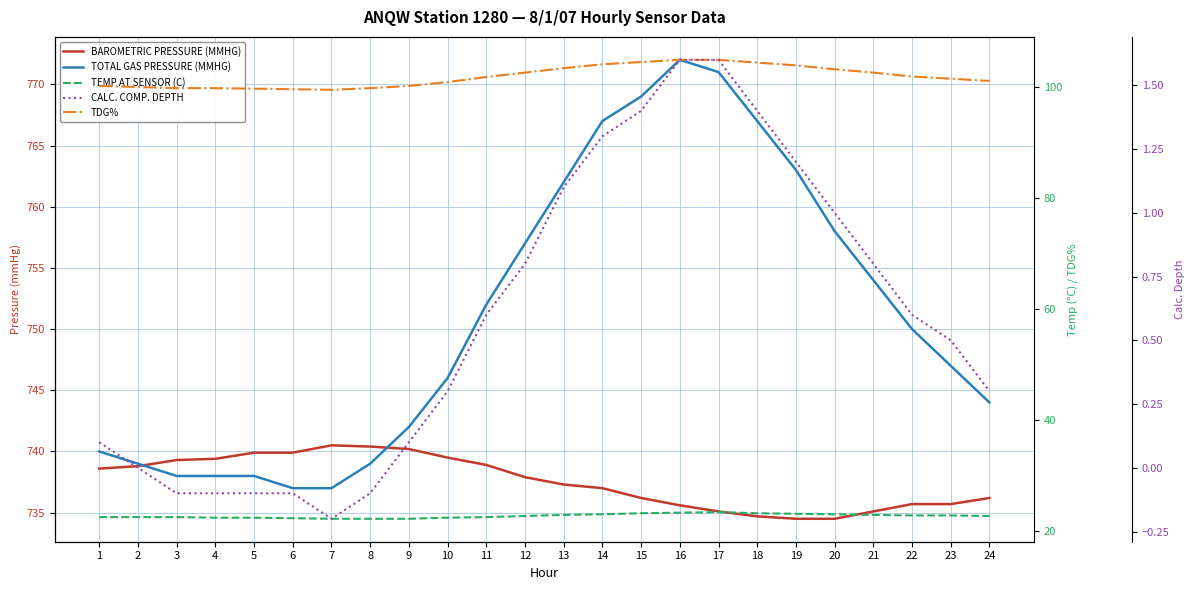

True or false: TOTAL GAS PRESSURE (MMHG) and BAROMETRIC PRESSURE (MMHG) cross at least once.

True